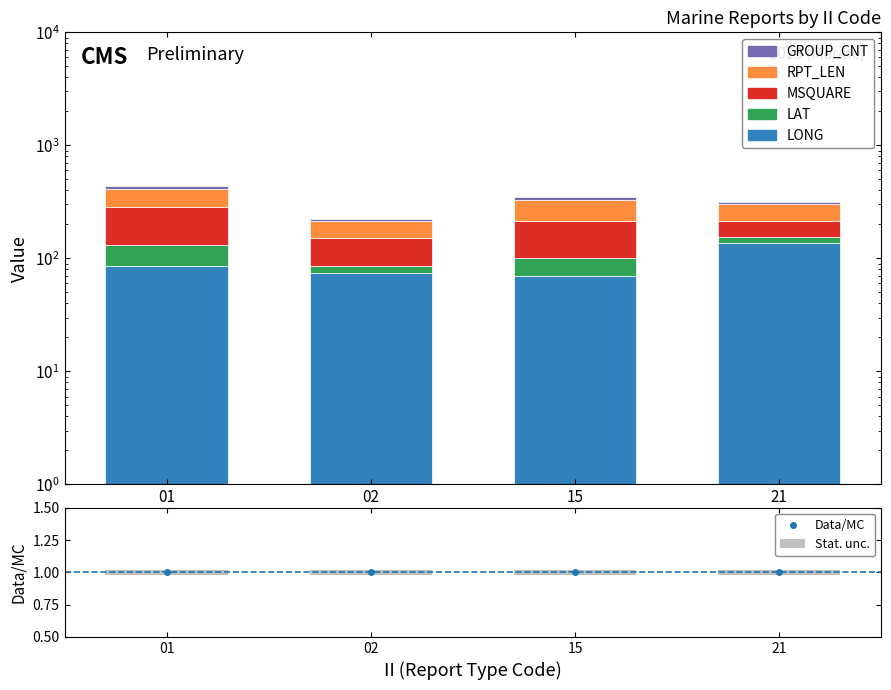

What is the sum of all LAT values?

104.7